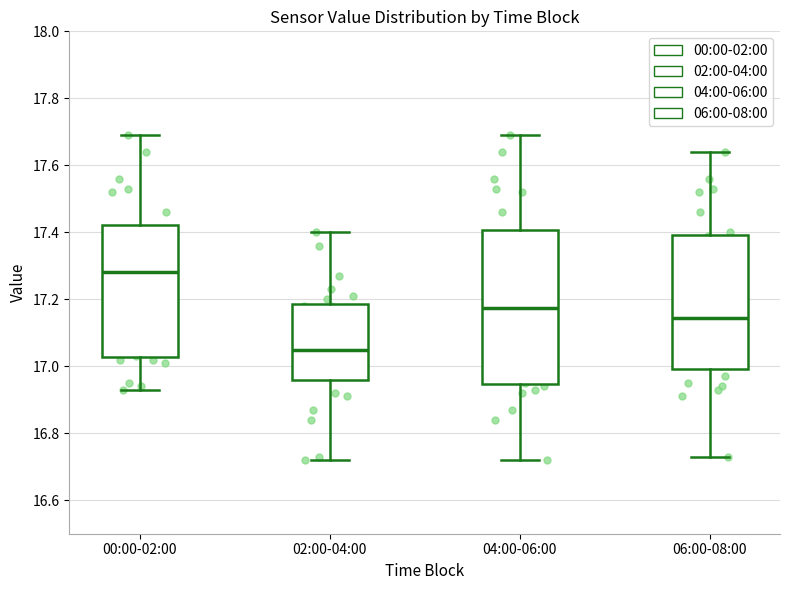

Reading left to right, transcribe this box plot: for each box, give where its median line is, the range the box spans, and where its two whiskers end, as read against the y-axis. The values are not printed on the chart, so give them approximately, as read against the axis.

00:00-02:00: median 17.28, box 17.02 to 17.42, whiskers 16.94 to 17.70
02:00-04:00: median 17.06, box 16.96 to 17.18, whiskers 16.72 to 17.40
04:00-06:00: median 17.18, box 16.94 to 17.40, whiskers 16.72 to 17.70
06:00-08:00: median 17.14, box 17.00 to 17.40, whiskers 16.74 to 17.64